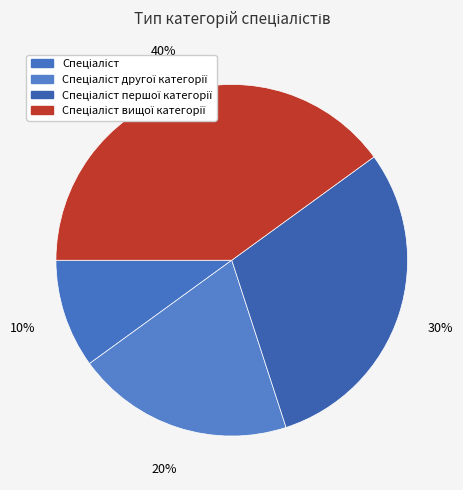

Count the number of slices in the pie.

4